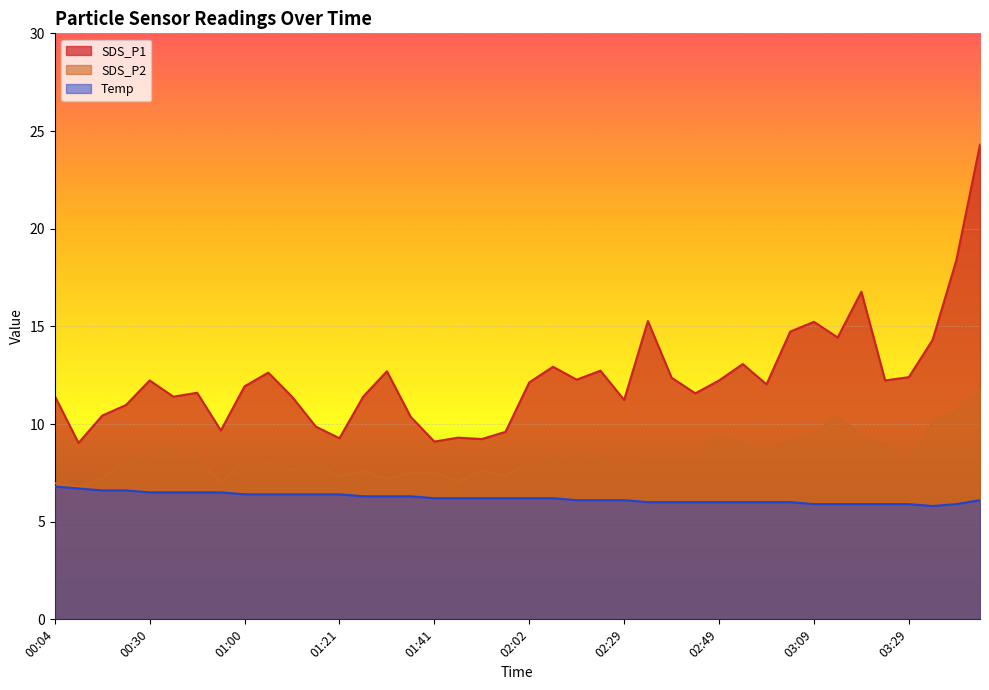

Between 02:18 and 02:34, which series saw the biggest shift?

SDS_P1